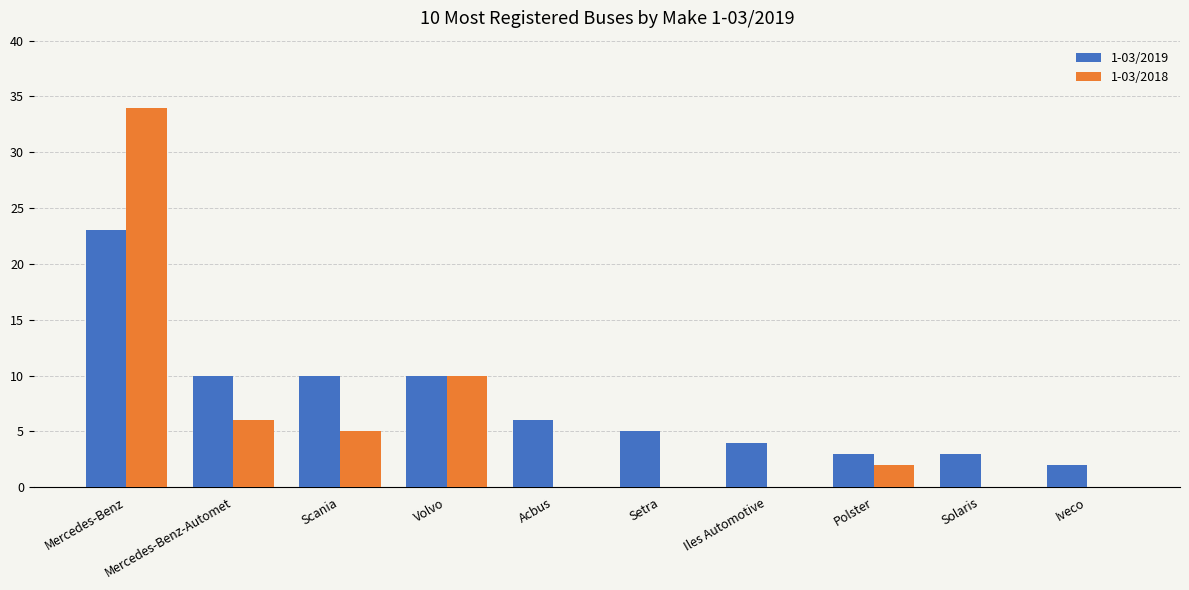

At which label does 1-03/2019 reach its peak?

Mercedes-Benz